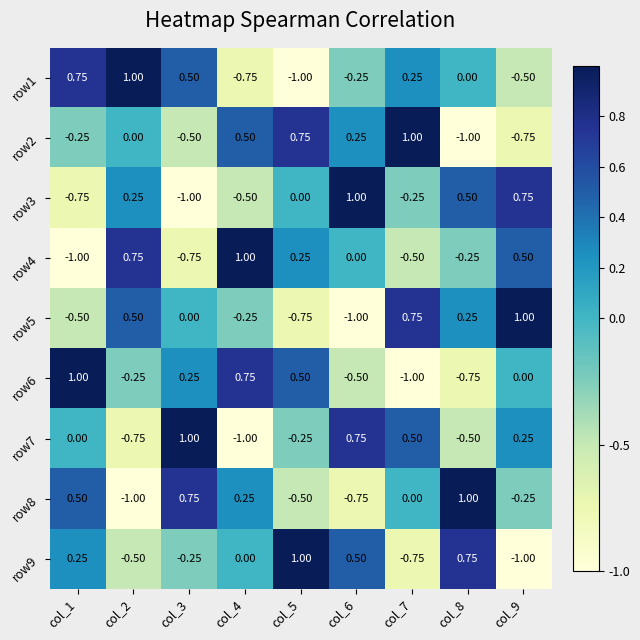

Which series changed the most between col_3 and col_6?

row3